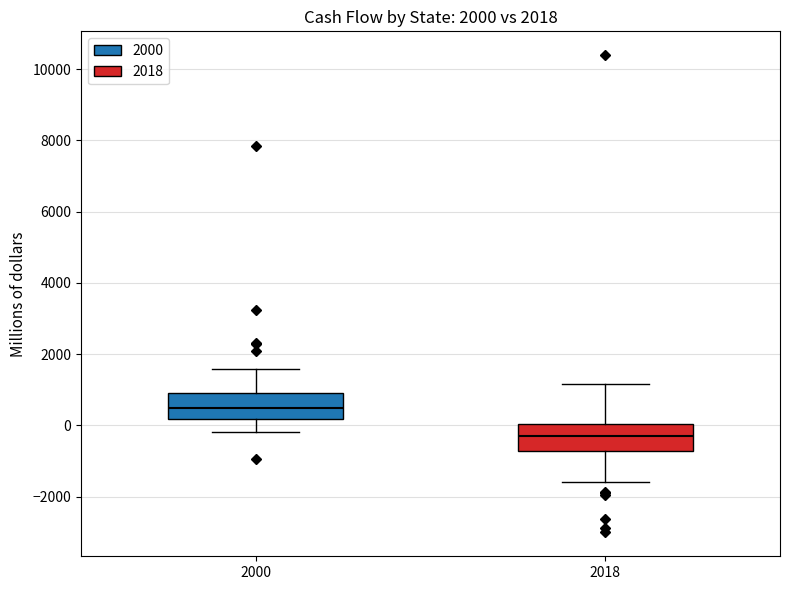

Reading left to right, transcribe this box plot: for each box, give where its median line is, the range the box spans, and where its two whiskers end, as read against the y-axis. The values are not printed on the chart, so give them approximately, as read against the axis.

2000: median 400, box 200 to 1000, whiskers -200 to 1600
2018: median -200, box -800 to 0, whiskers -1600 to 1200